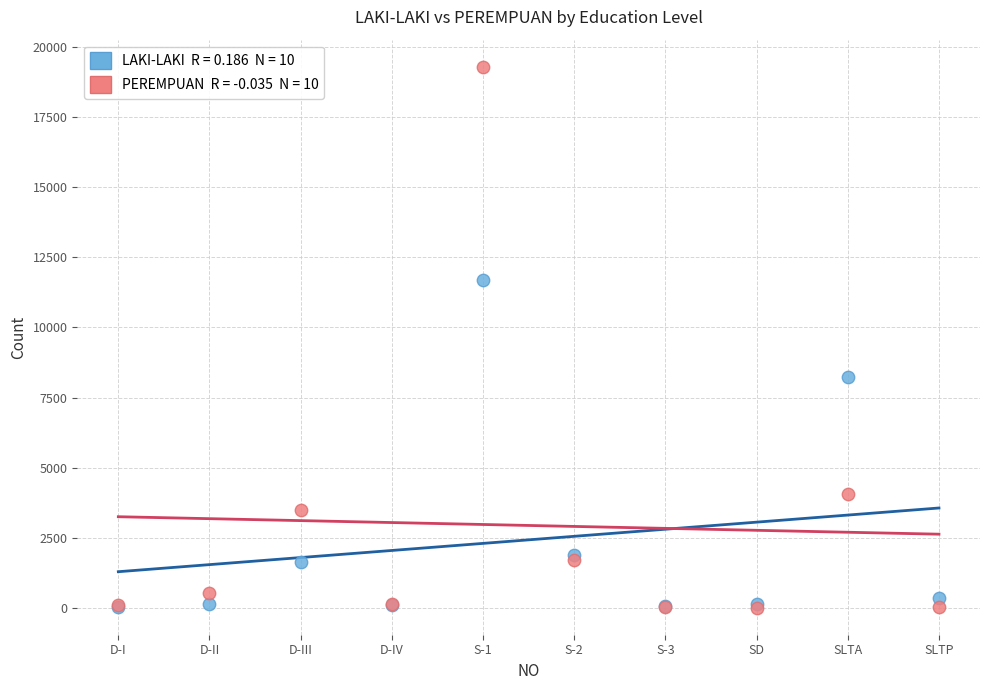

Across all series, what Y value is closest to 9652?

8222